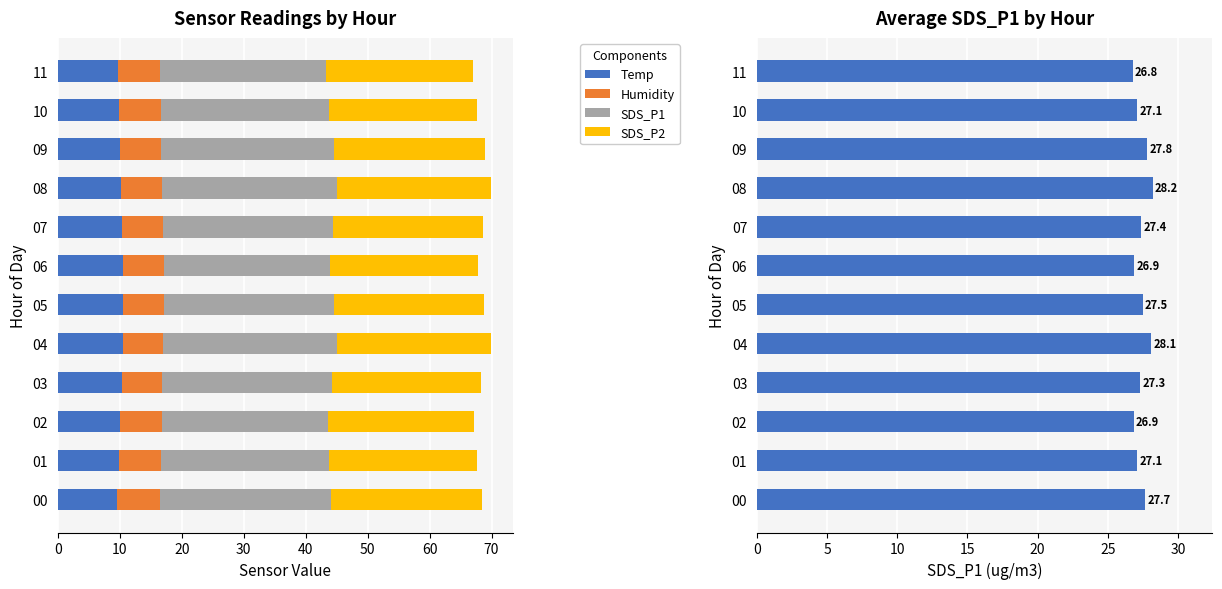

How many Humidity values are between 6 and 7?

12